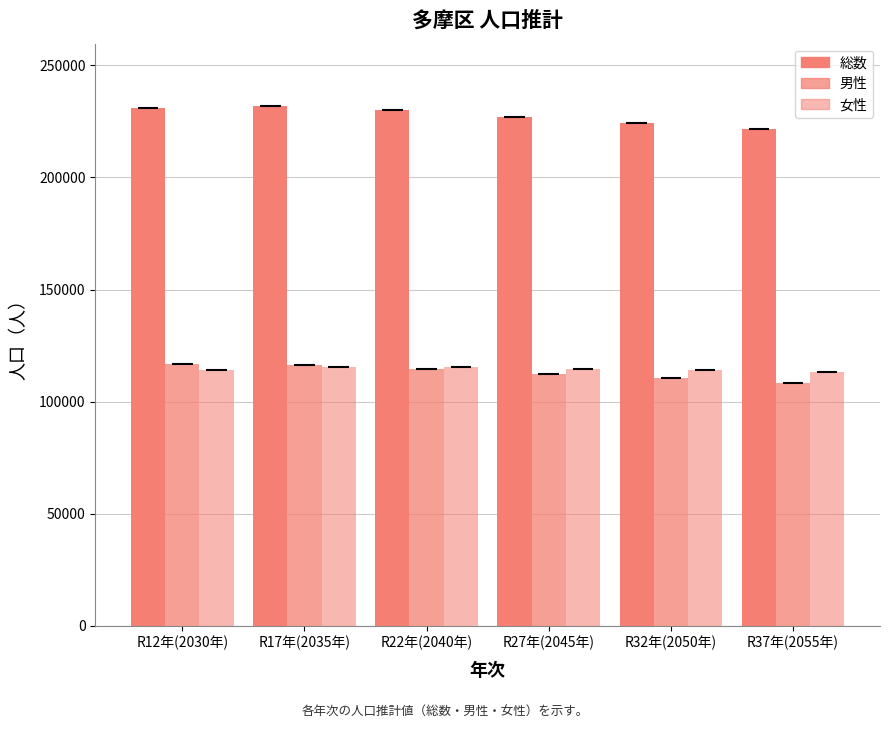

Which series has the largest range (max minus min)?

総数